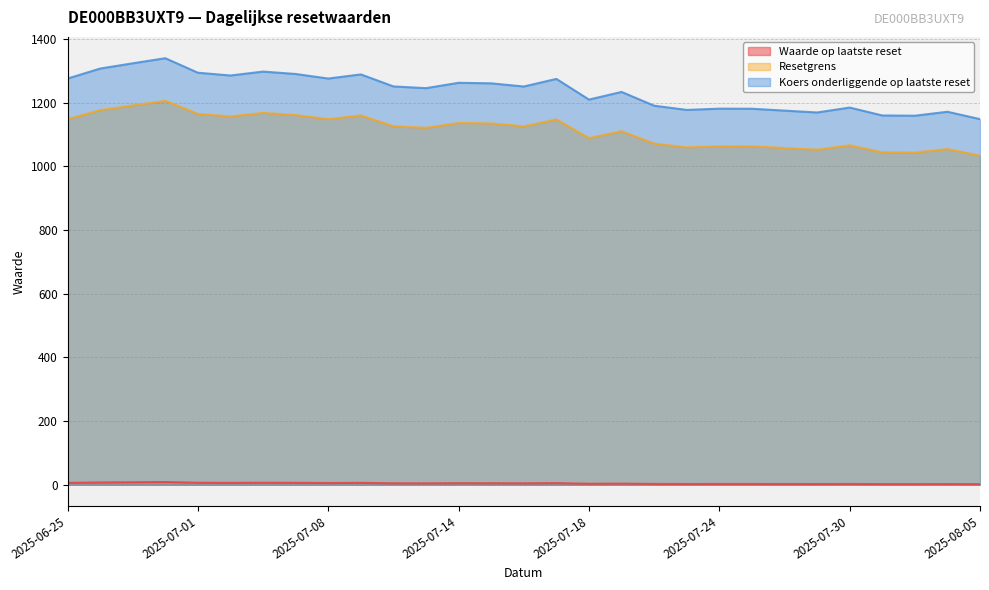

True or false: Waarde op laatste reset has a value of 5.8 at 2025-06-25.

True